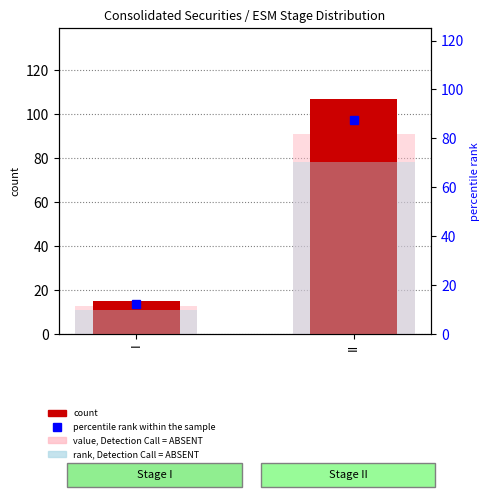

What is the average value of the count series?

61.0